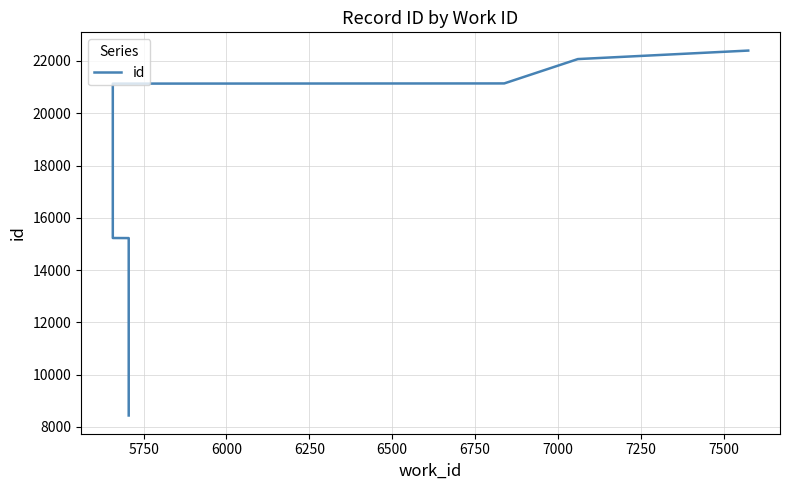

The chart shows a value of 30570 at 6750. True or false?

False